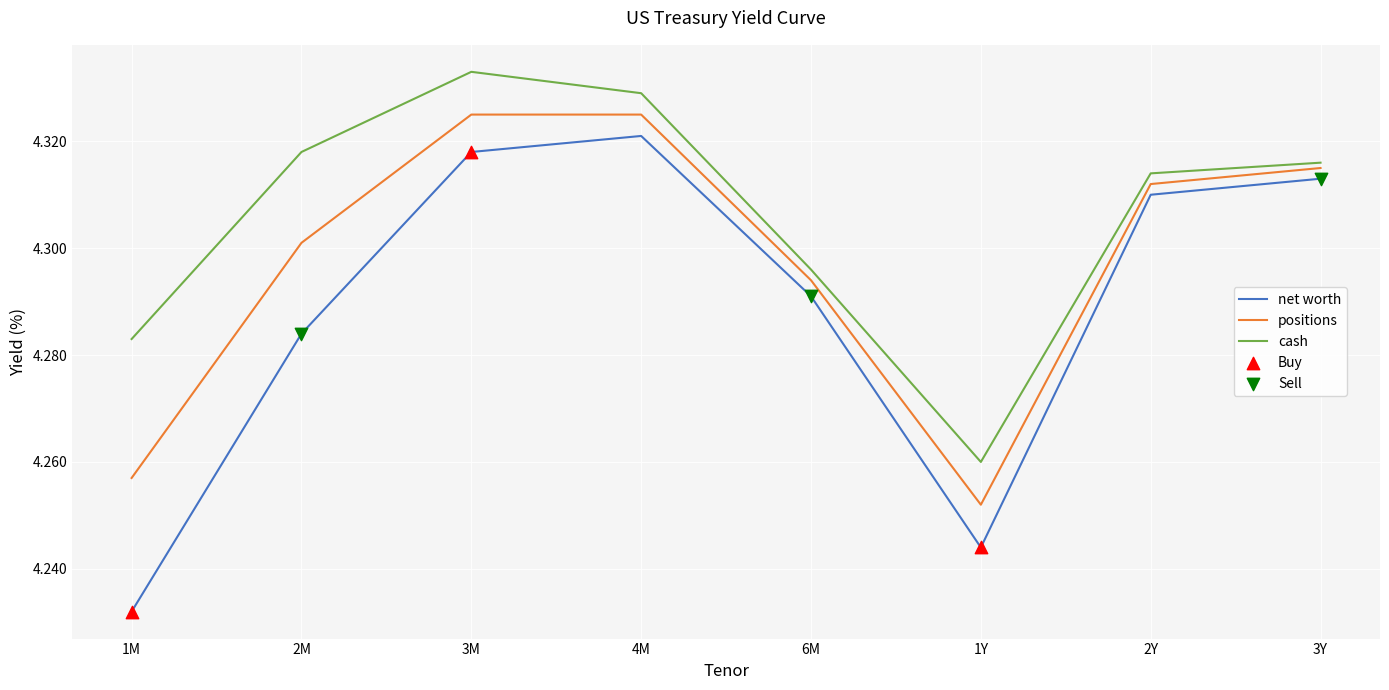

At how many categories does at least one series exceed 4?

8